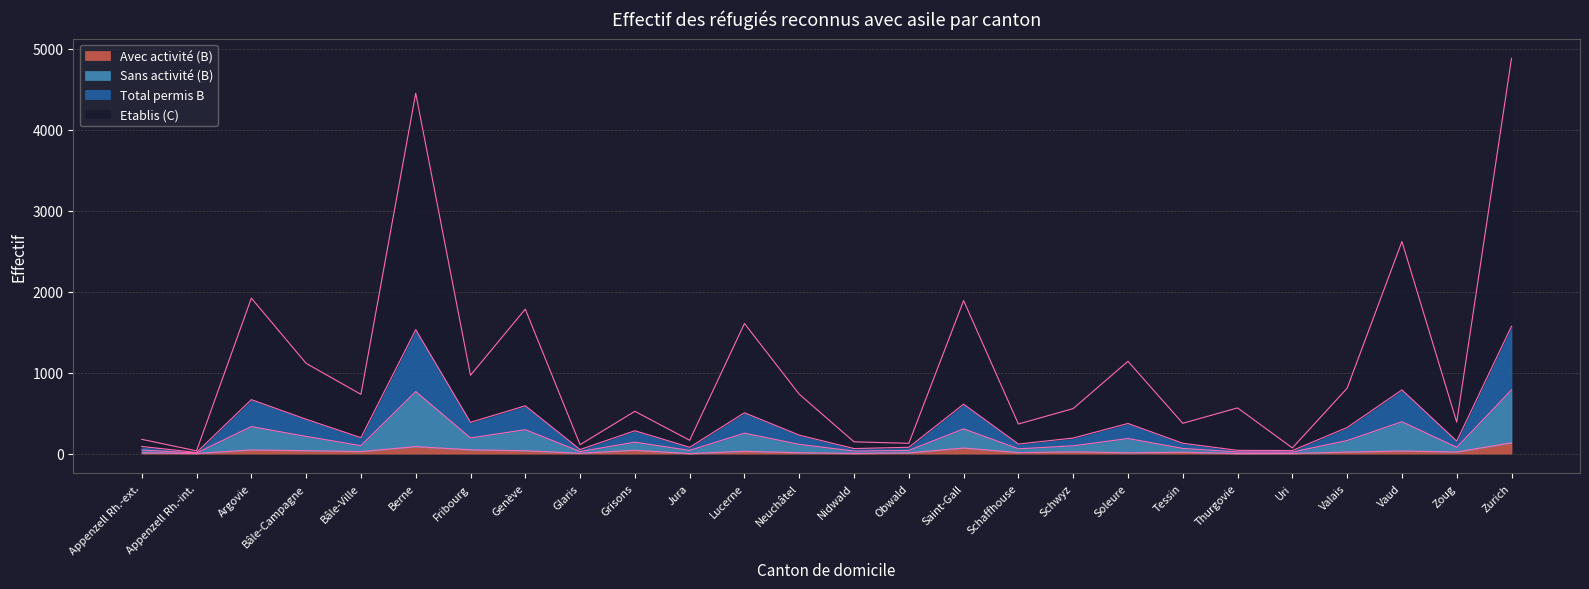

What is the value of the Etablis (C) point at the 15th from the left?

127